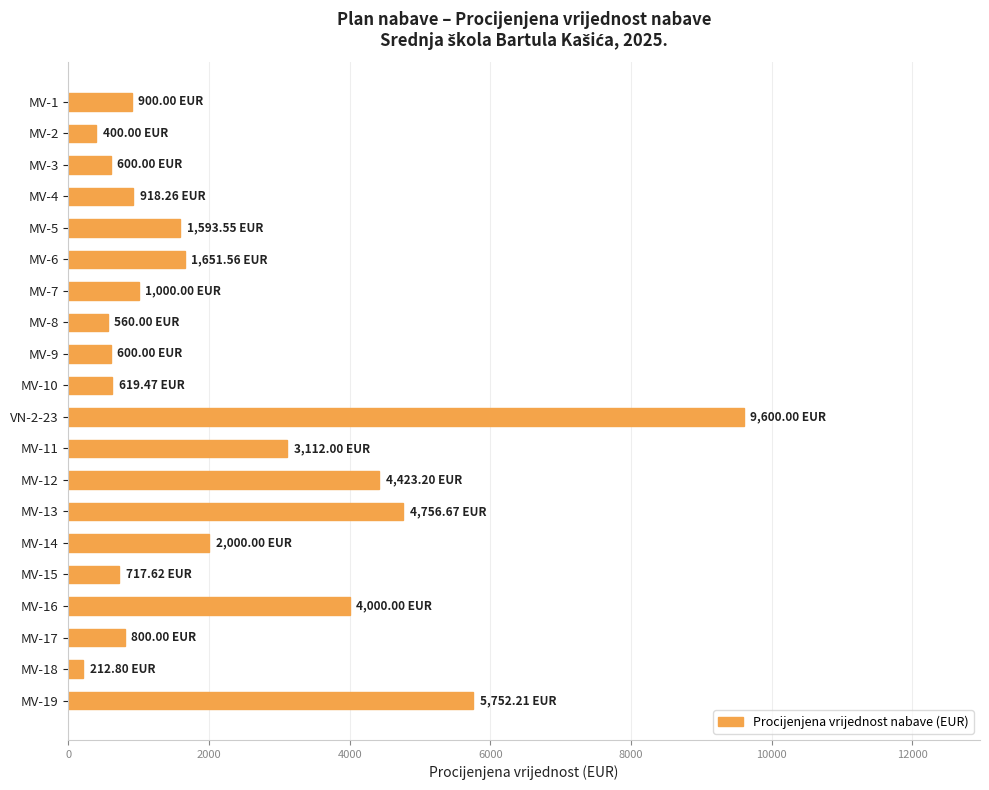

Does the chart contain stacked bars?

No